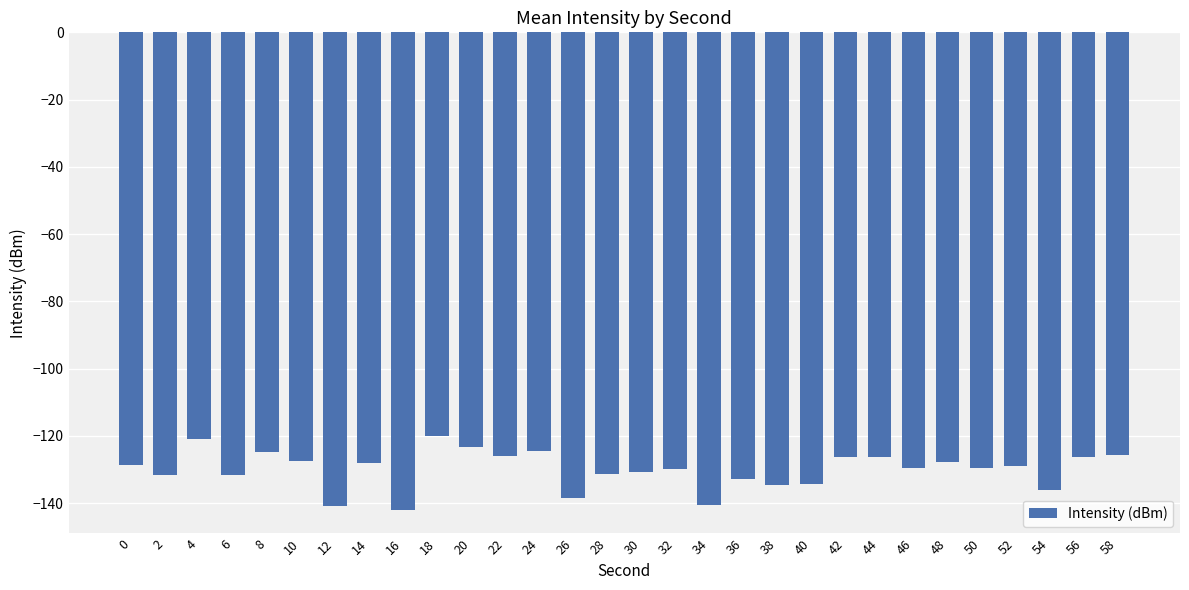

How many bars are there in total?

30